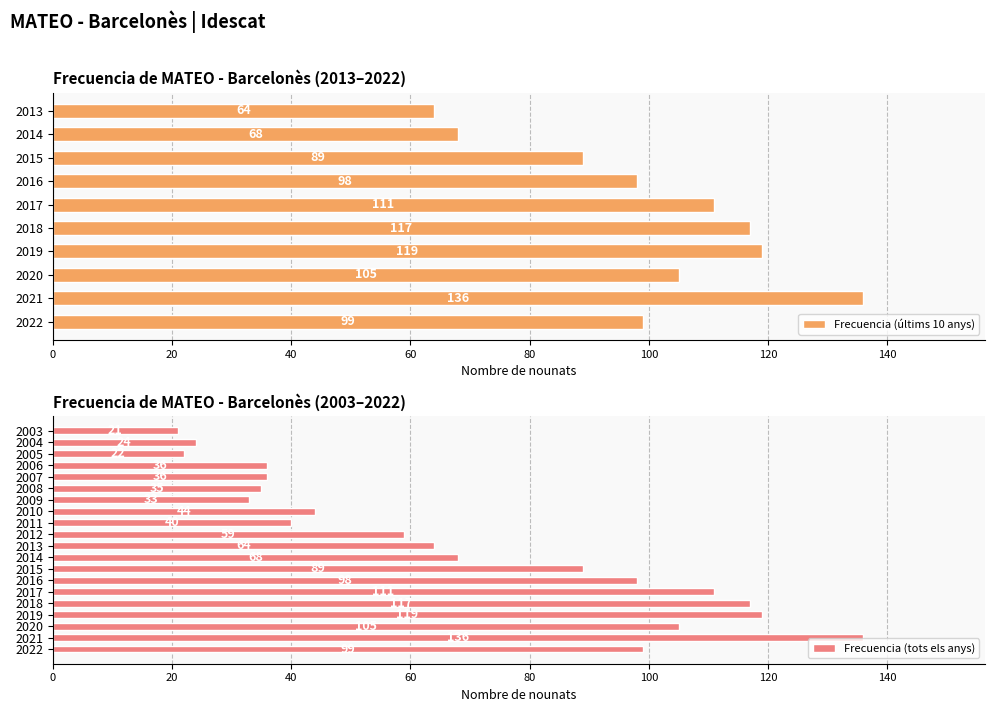

What is the difference between the second highest and second lowest values?

97